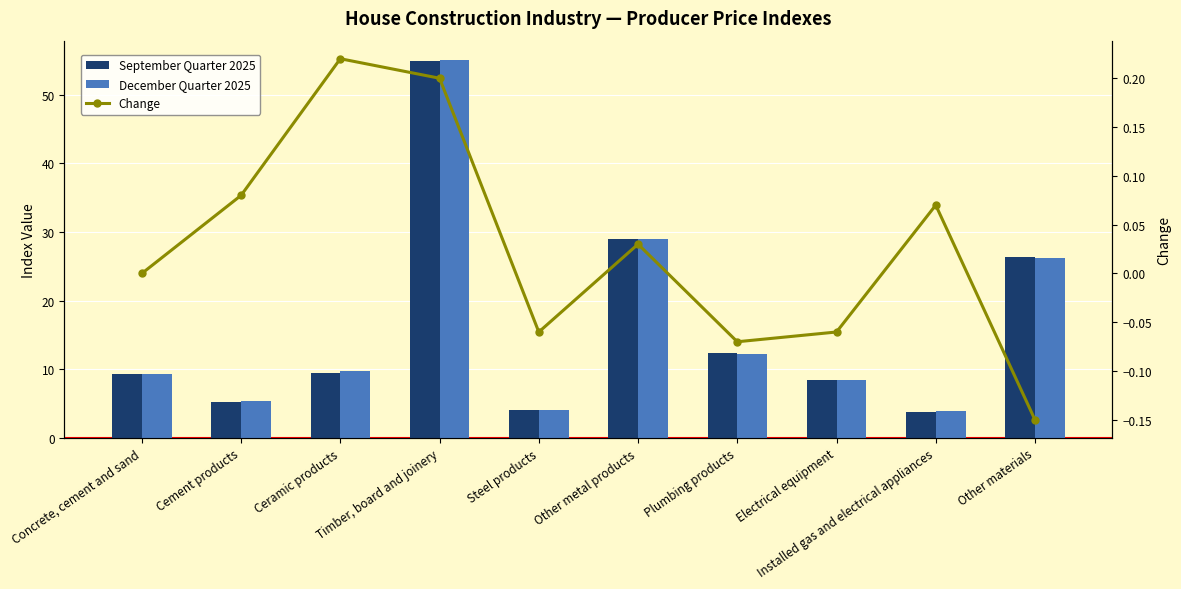

Reading left to right, list all the values displayed in this chart.

September Quarter 2025: 9.3	5.3	9.5	54.9	4.1	29.0	12.3	8.5	3.8	26.3
December Quarter 2025: 9.3	5.3	9.7	55.1	4.0	29.0	12.3	8.4	3.9	26.2
Change: 0.0	0.1	0.2	0.2	-0.1	0.0	-0.1	-0.1	0.1	-0.1